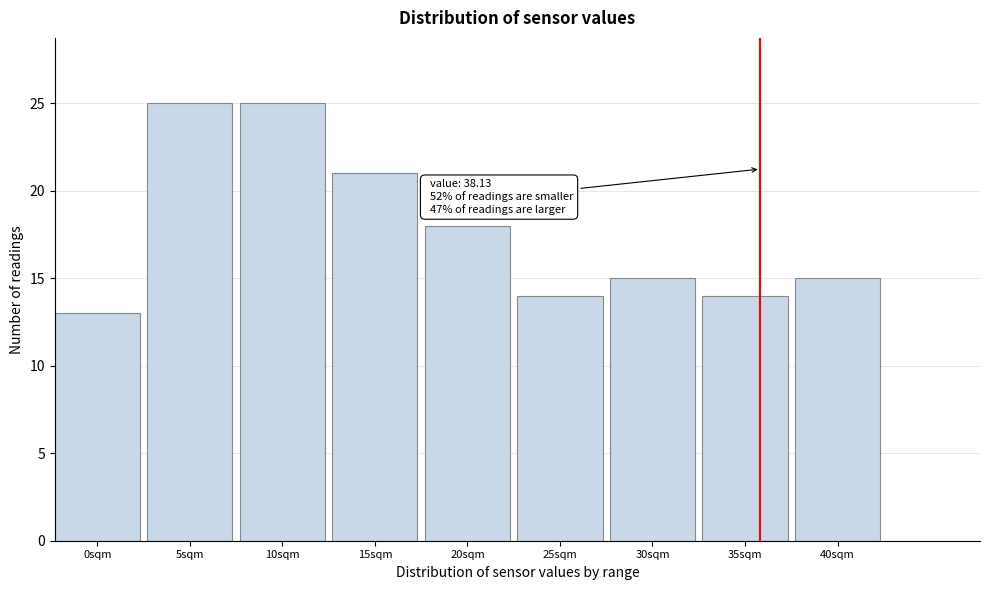

Reading left to right, transcribe all the data shown in this chart.

13	25	25	21	18	14	15	14	15